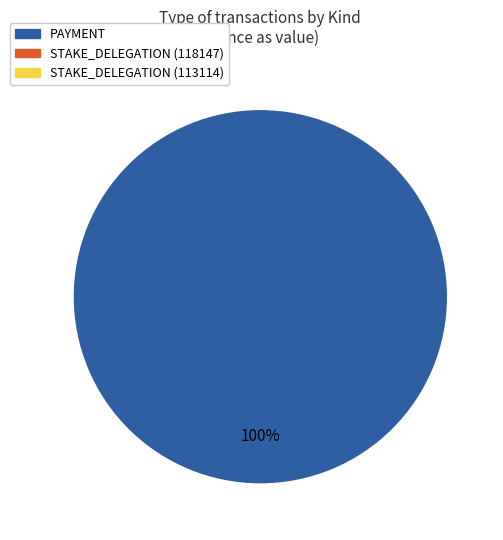

What is the largest slice in the pie chart?

PAYMENT